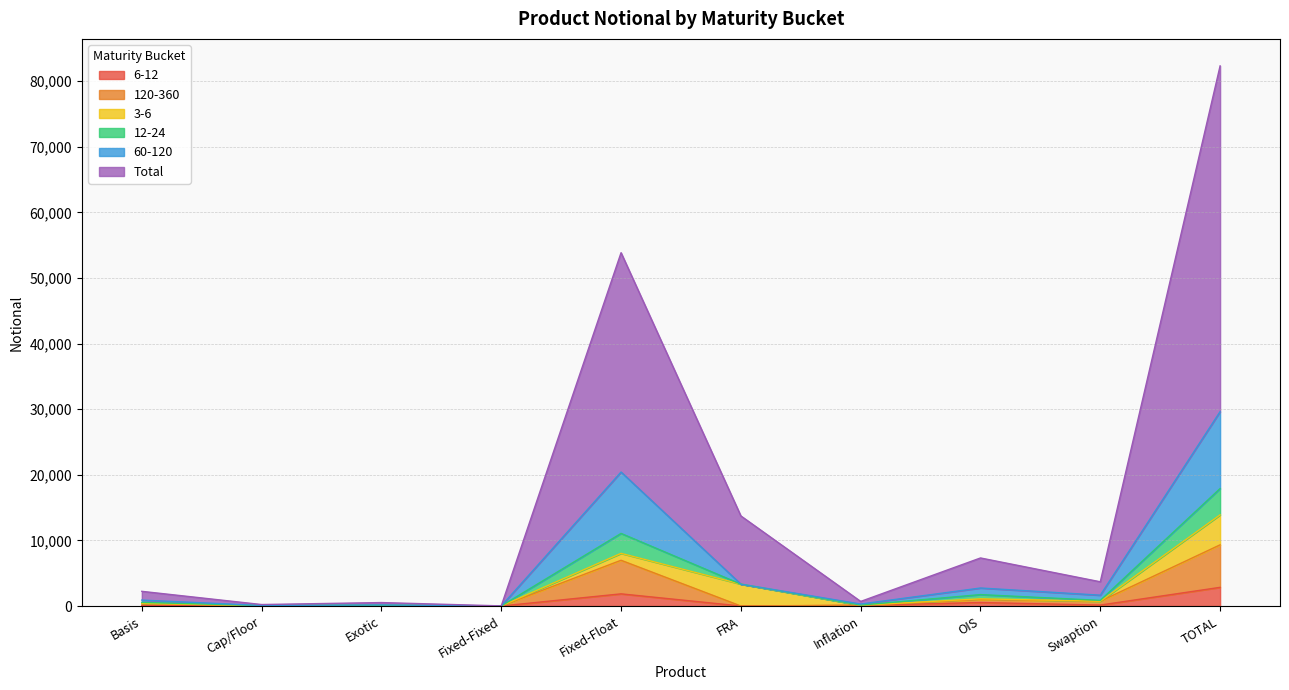

Does the chart have visible grid lines?

Yes